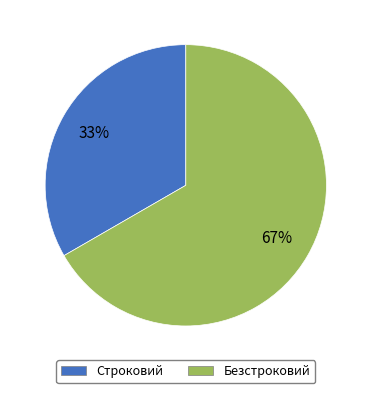

To the nearest percent, what is the combined percentage of Строковий and Безстроковий?

100%